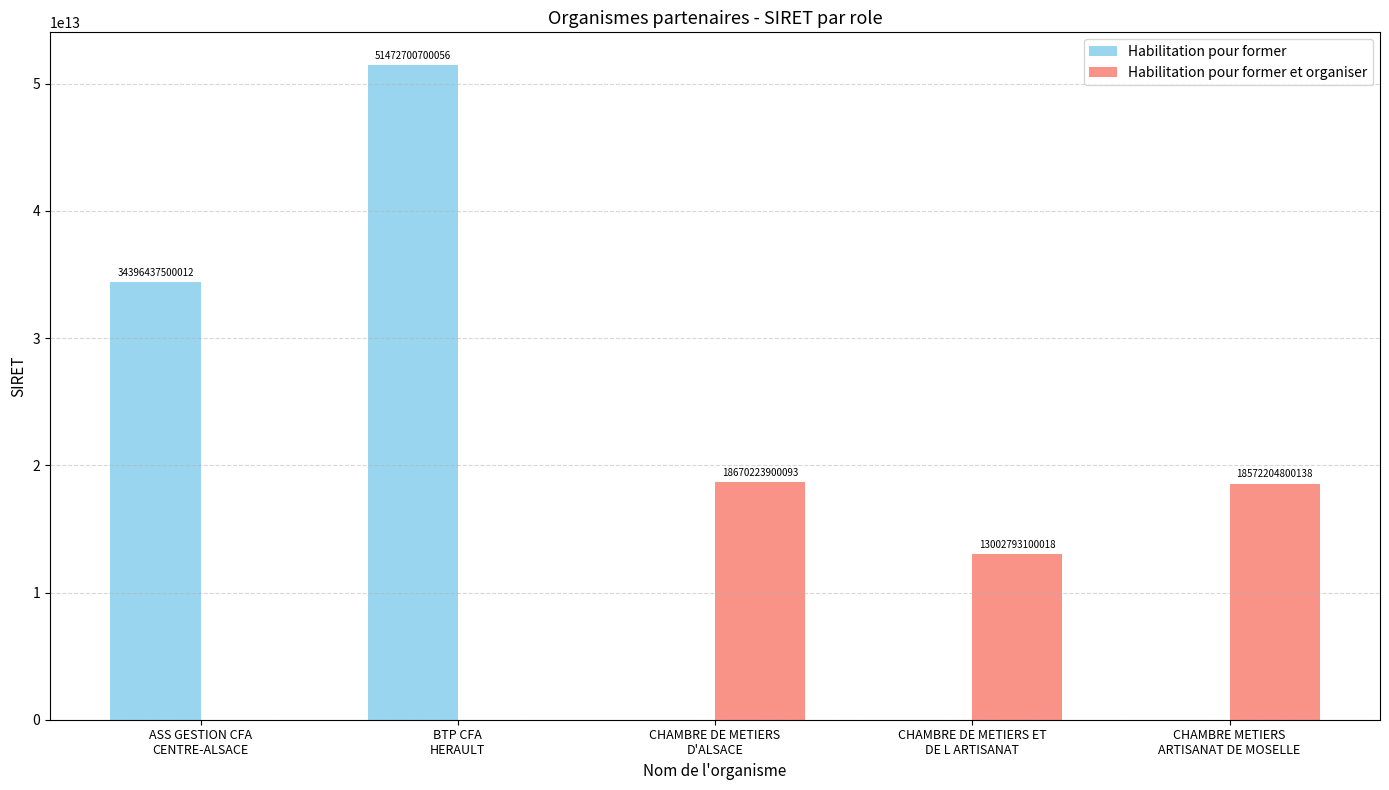

Is the value of Habilitation pour former at ASS GESTION CFA
CENTRE-ALSACE greater than the value of Habilitation pour former et organiser at BTP CFA
HERAULT?

Yes